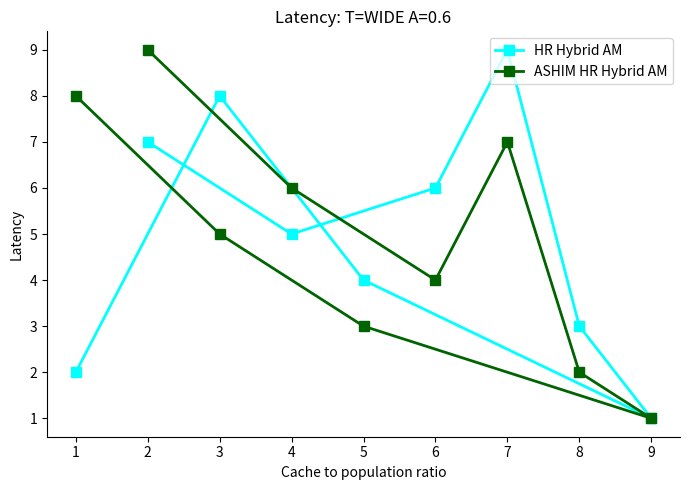

Count the number of data series in this chart.

2